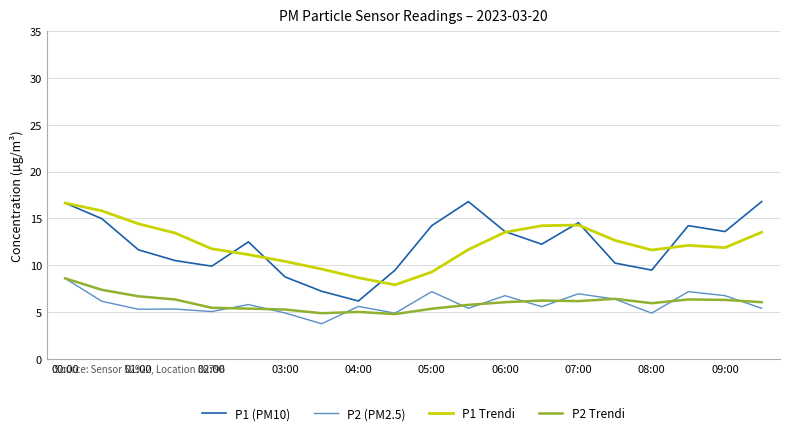

Which series has the widest spread of values?

P1 (PM10)